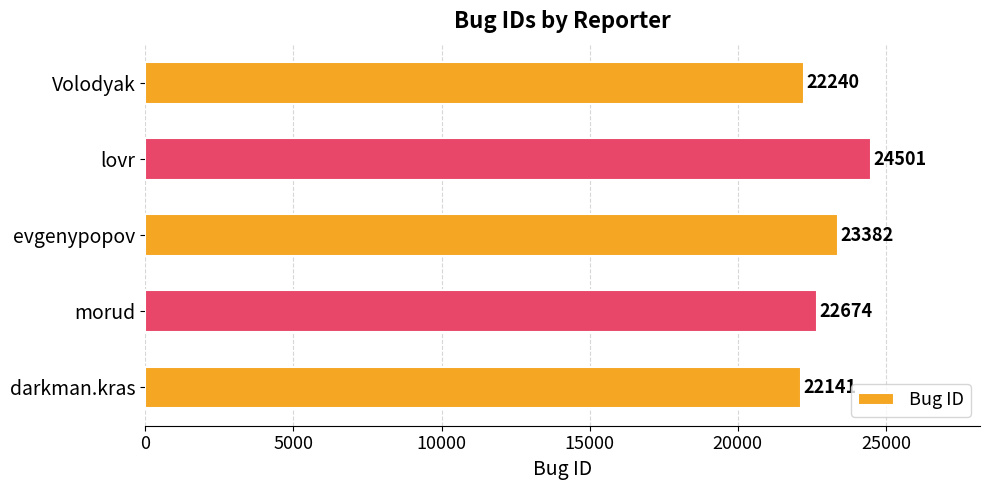

True or false: the data shows 7594 at darkman.kras.

False